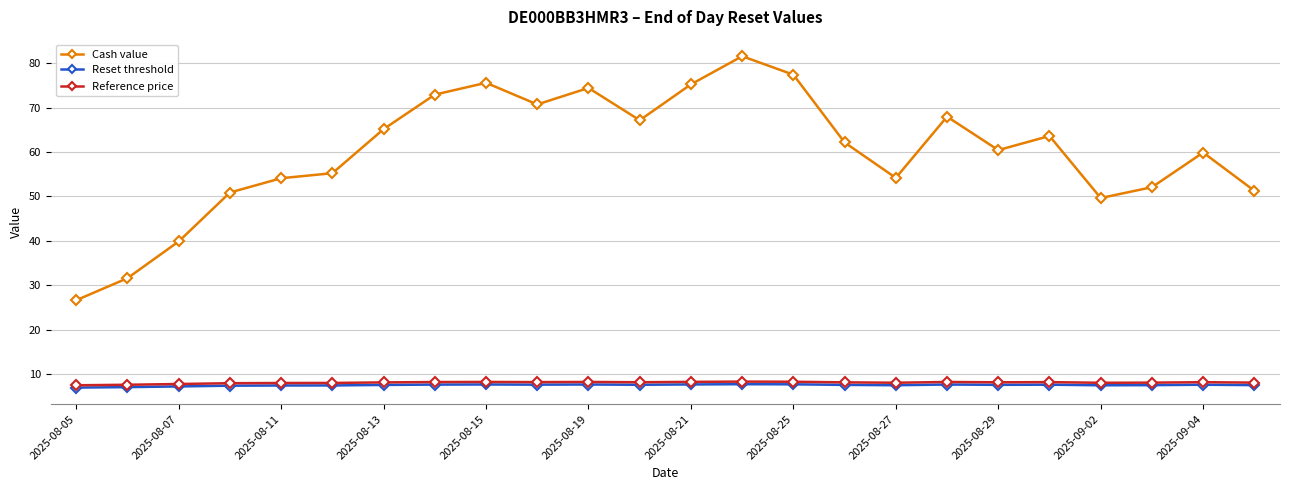

Which series has the largest total across all categories?

Cash value